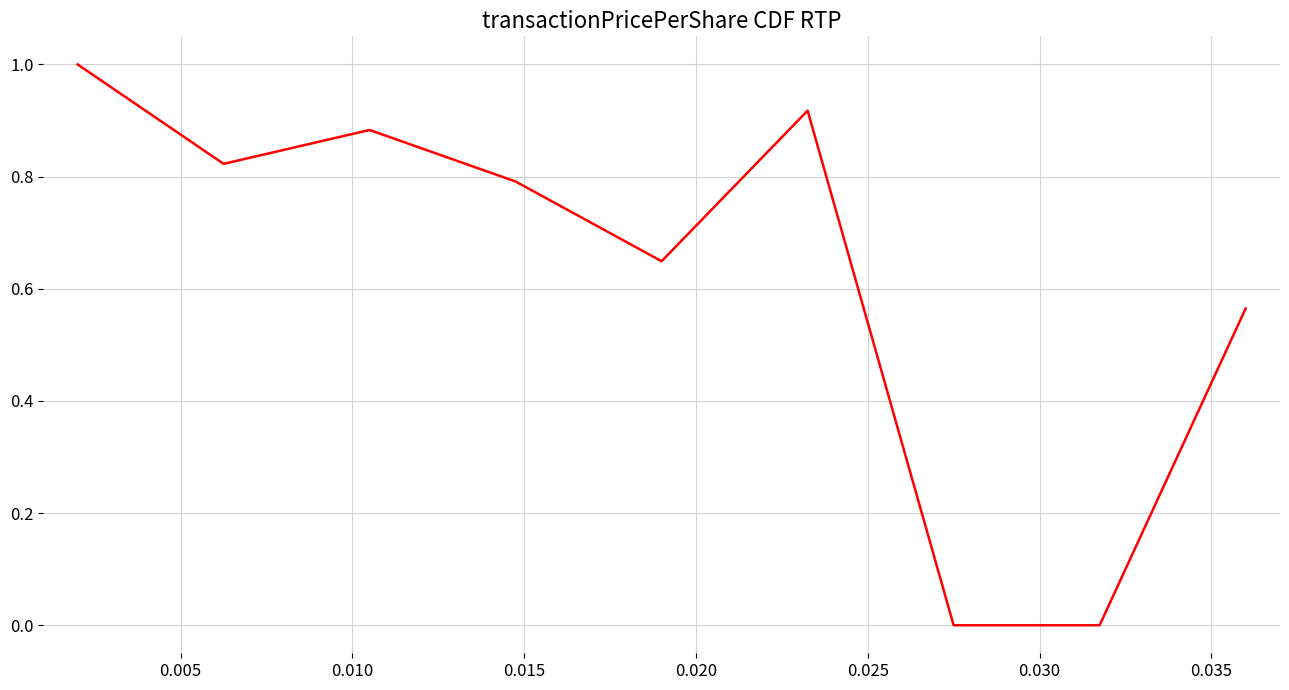

What is the maximum value shown in the chart?

1.0